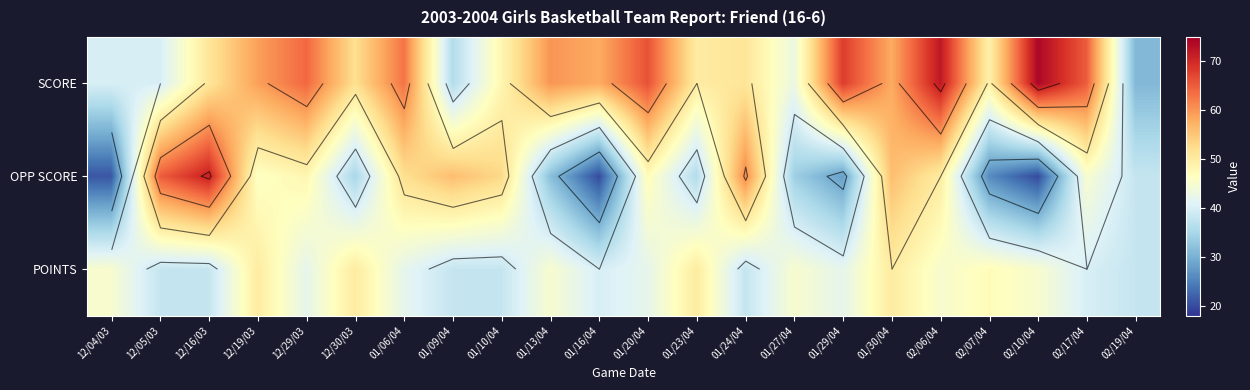

Which series changed the most between 12/05/03 and 01/13/04?

OPP SCORE